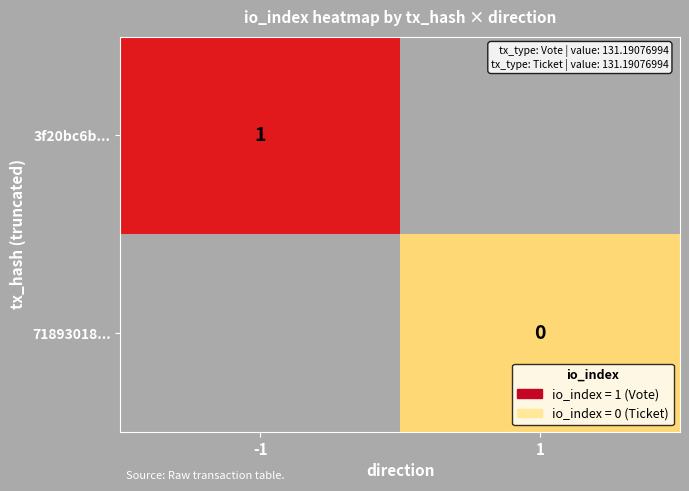

True or false: 3f20bc6b... has a value of 1 at -1.

True